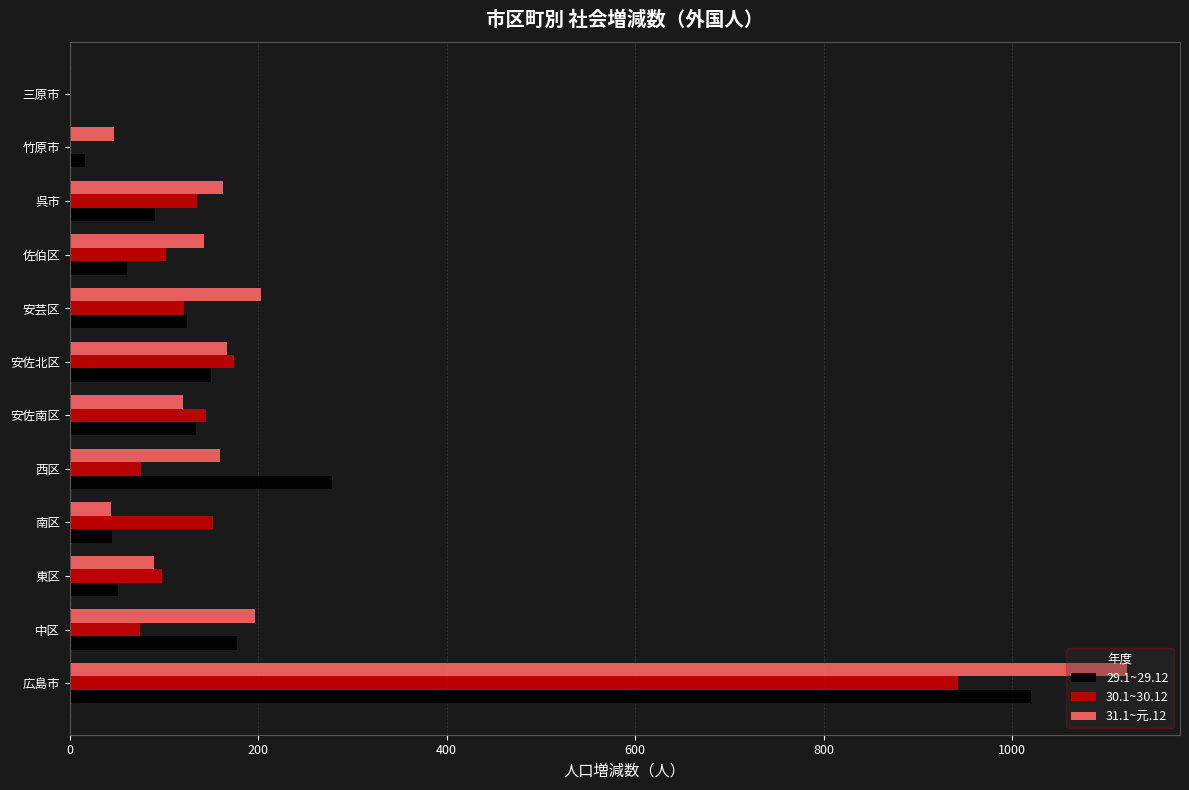

Which series has the largest total across all categories?

31.1~元.12